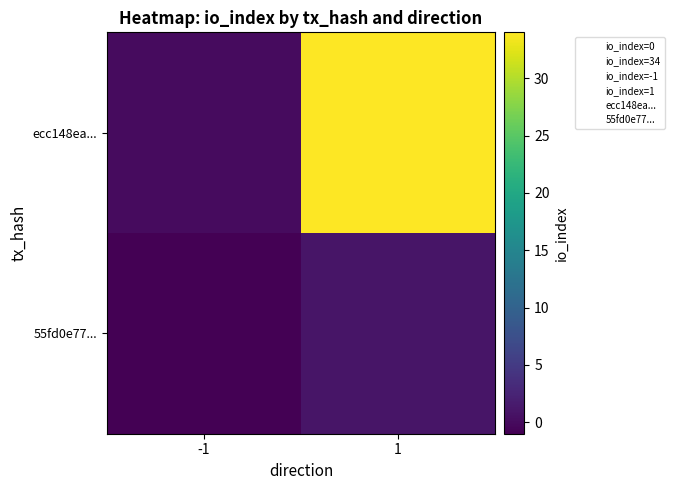

At how many categories does at least one series exceed 13?

1